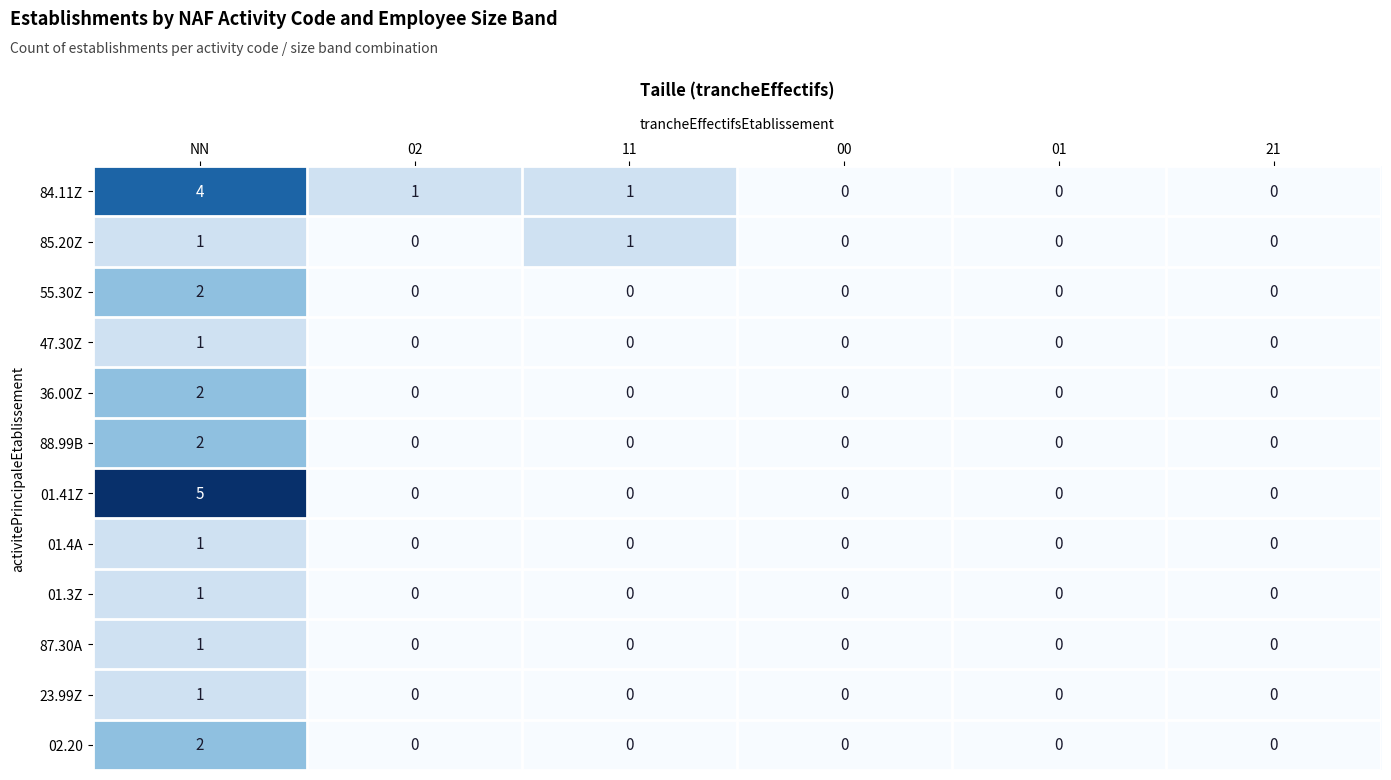

The 36.00Z series shows 0 at 01. True or false?

True